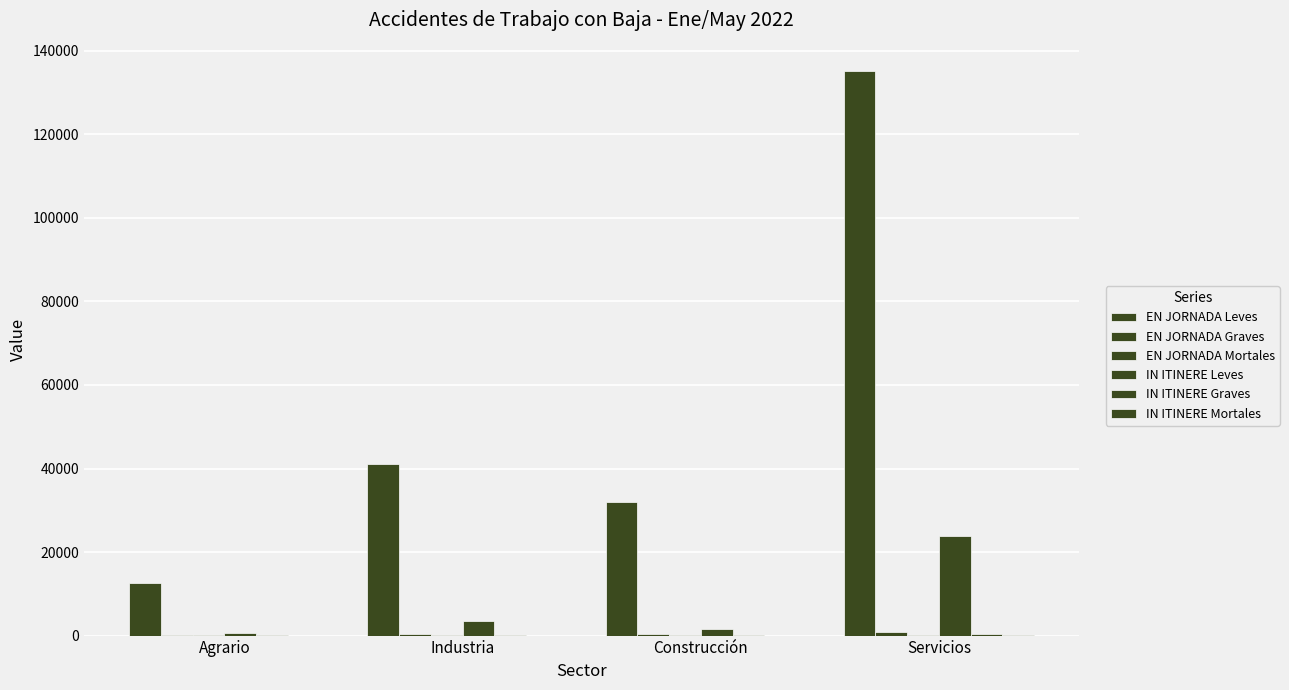

What is the label of the 2nd bar from the right?

Construcción